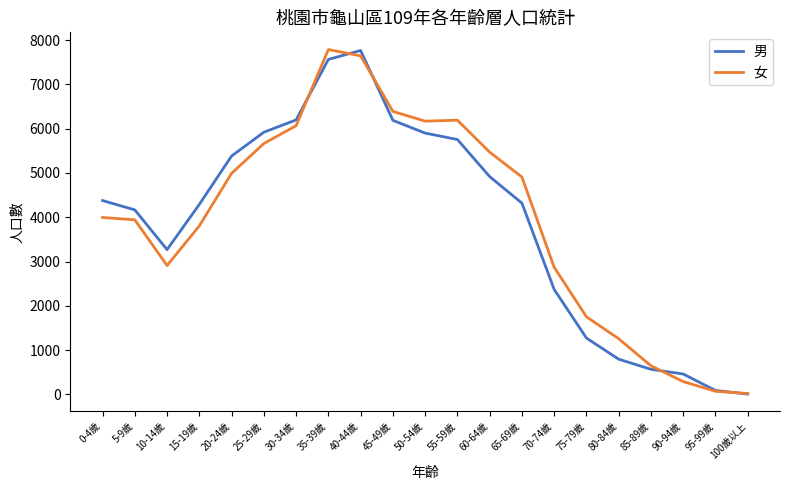

What is the spread (max minus min) of values at 70-74歲?

501